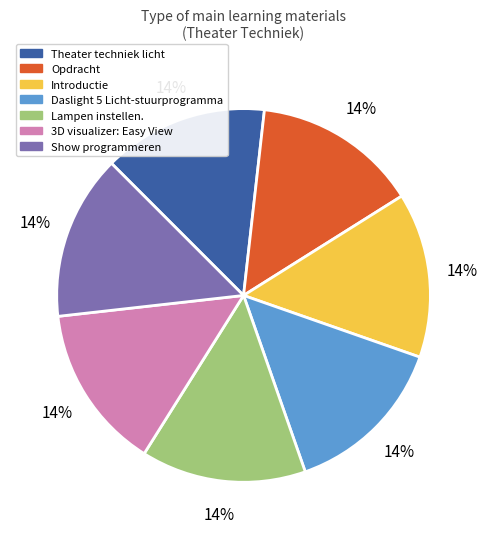

To the nearest percent, what portion does Introductie represent?

14%